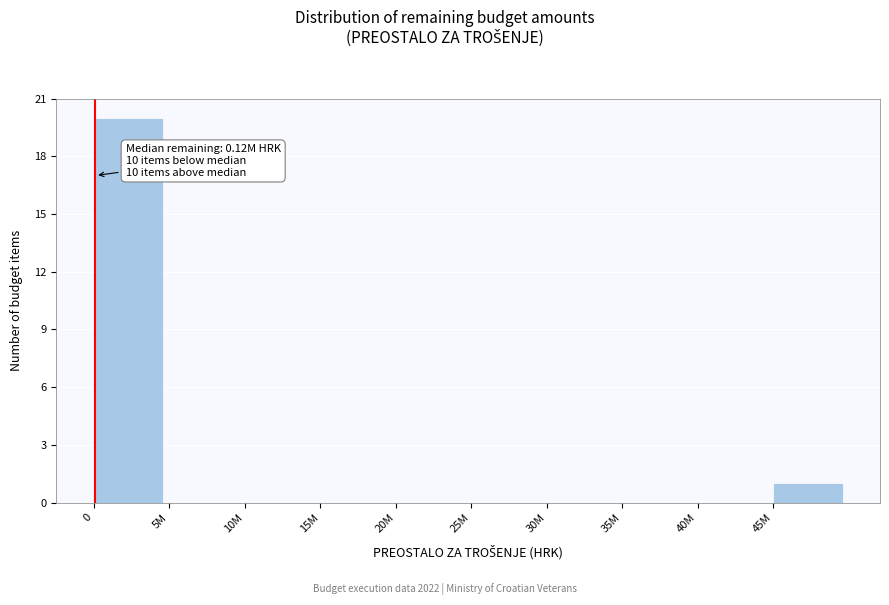

Reading right to left, transcribe all the data shown in this chart.

45M=1	40M=0	35M=0	30M=0	25M=0	20M=0	15M=0	10M=0	5M=0	0=20